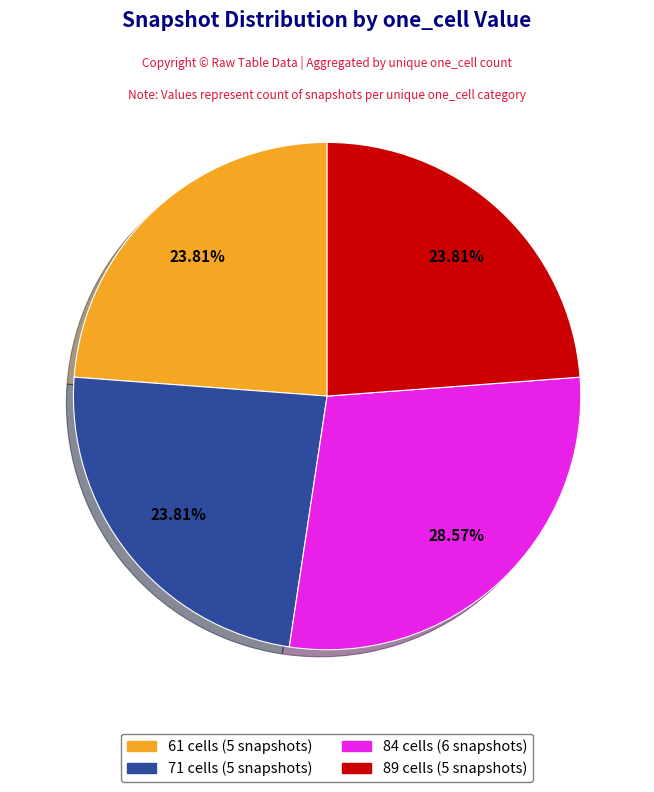

Is there a majority slice in this chart?

No